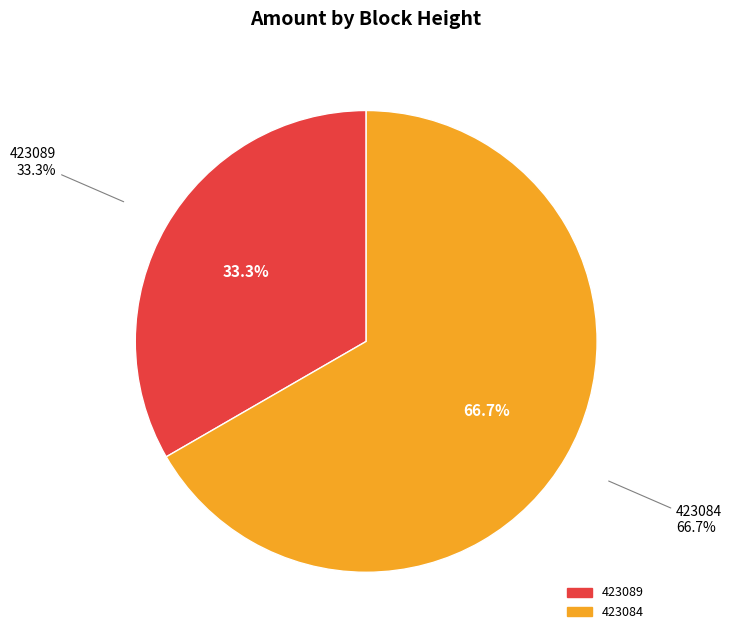

Which has a higher value, 423089 or 423084?

423084